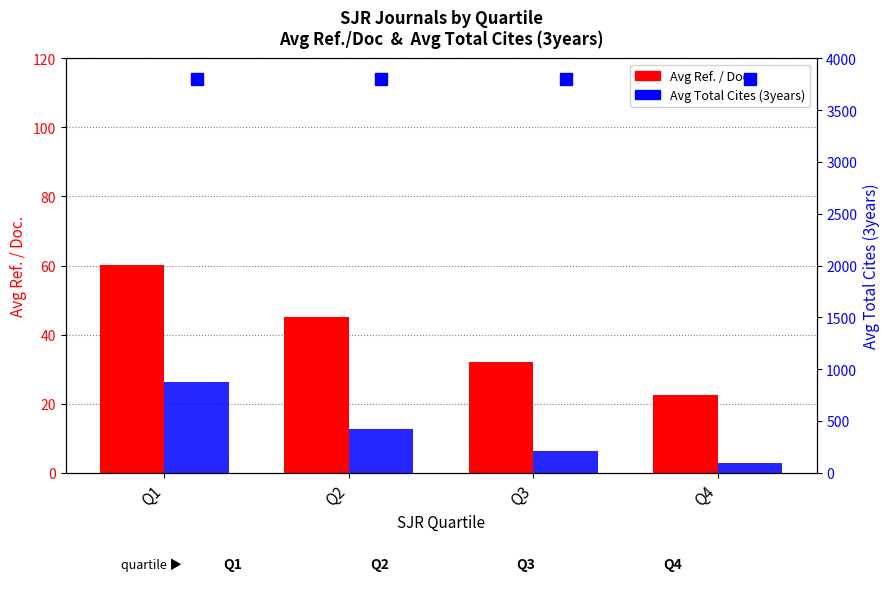

Reading left to right, what are all the values shown in this chart?

Avg Ref. / Doc.: 60.0	45.2	32.1	22.5
Avg Total Cites (3years): 877.6	420.3	210.8	95.2